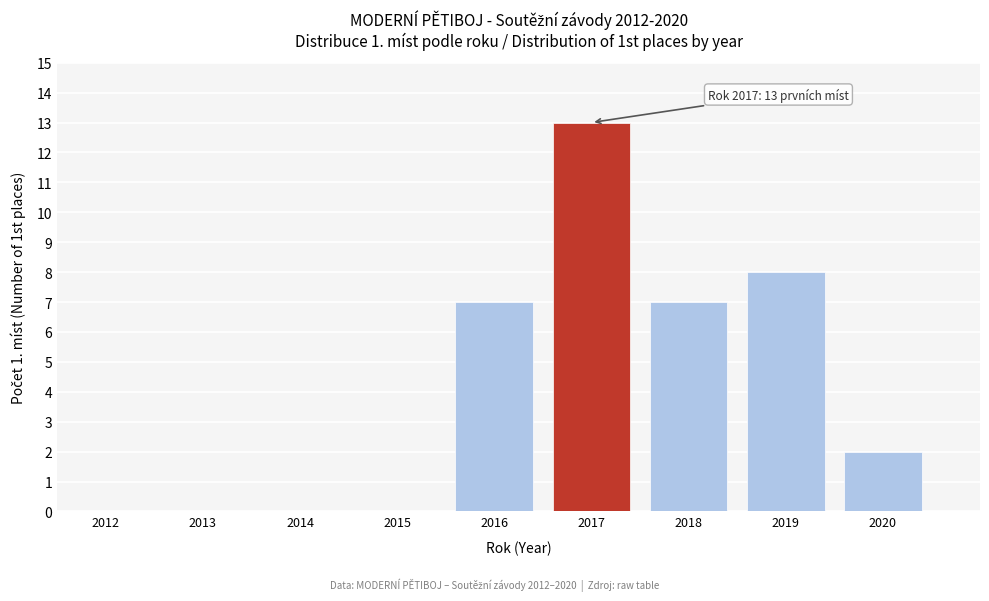

Reading left to right, transcribe all the data shown in this chart.

2012=0	2013=0	2014=0	2015=0	2016=7	2017=13	2018=7	2019=8	2020=2